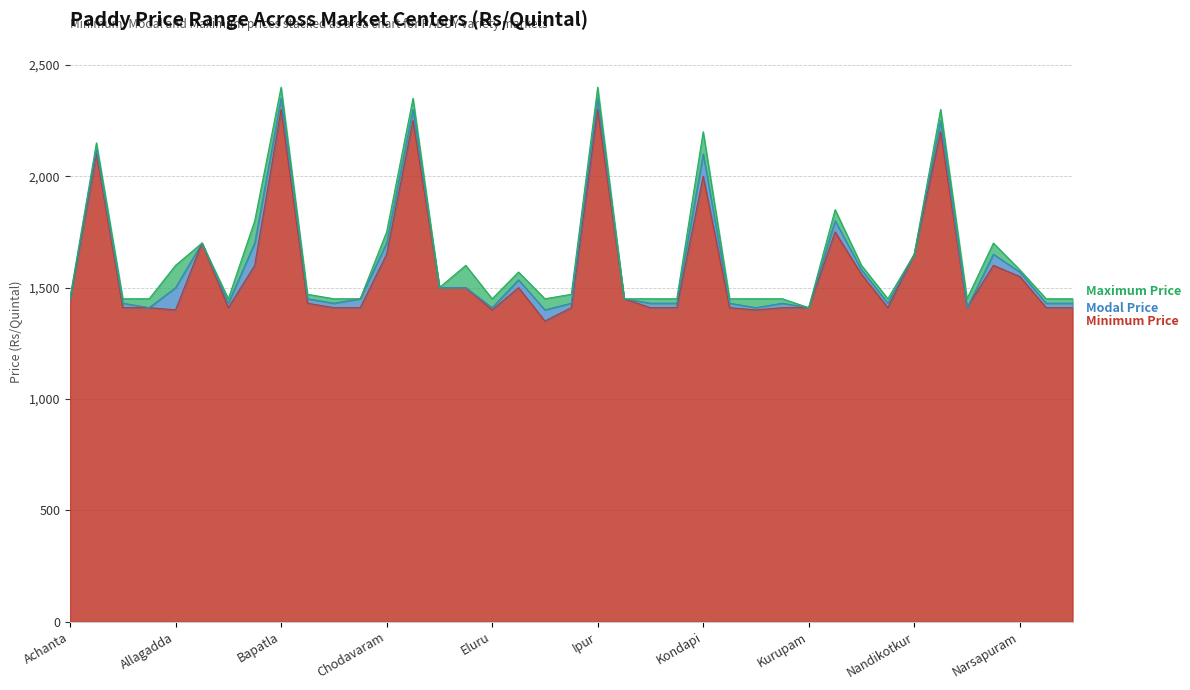

What is the highest value of the Minimum Price series?

2300